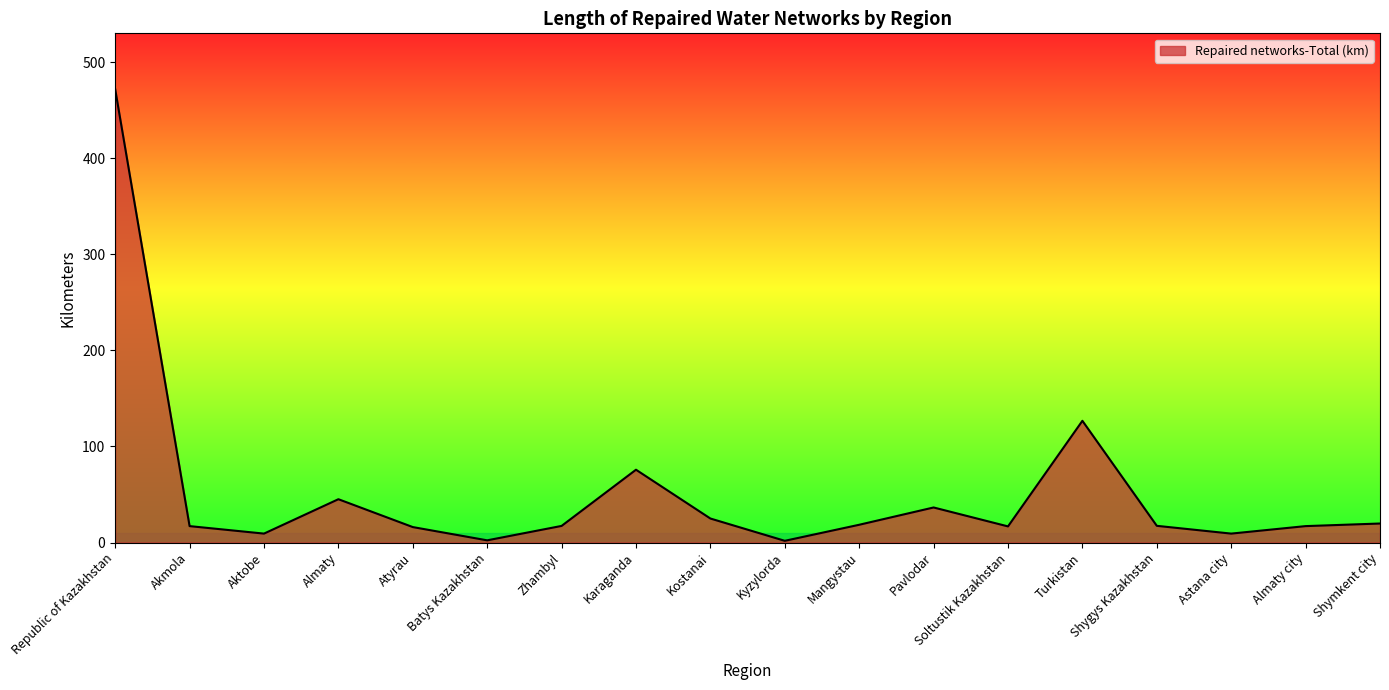

What is the maximum value shown in the chart?

471.8